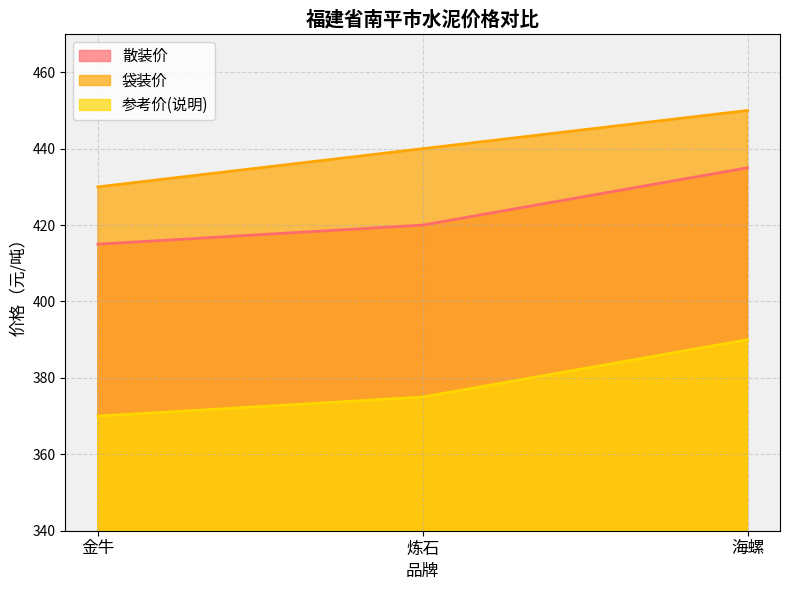

True or false: 散装价 has a value of 420 at 炼石.

True